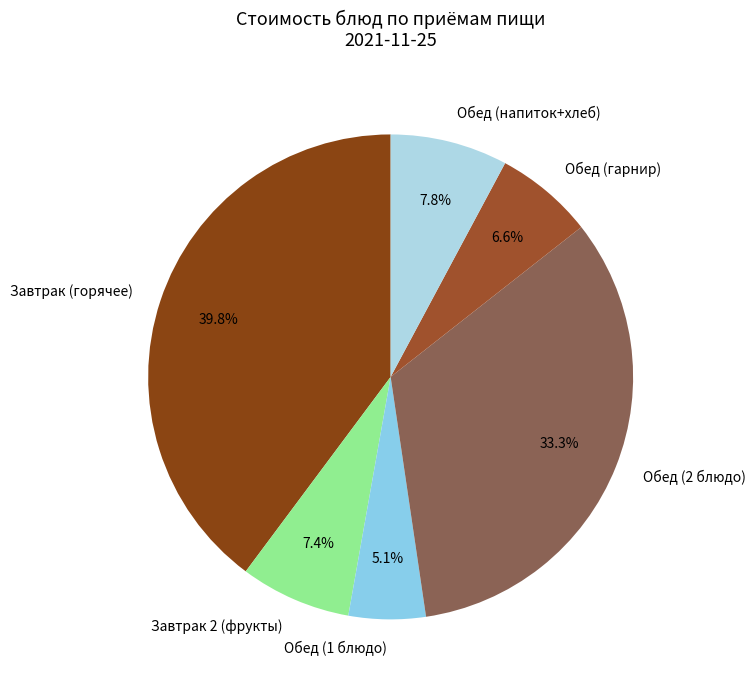

Does any single category account for the majority?

No